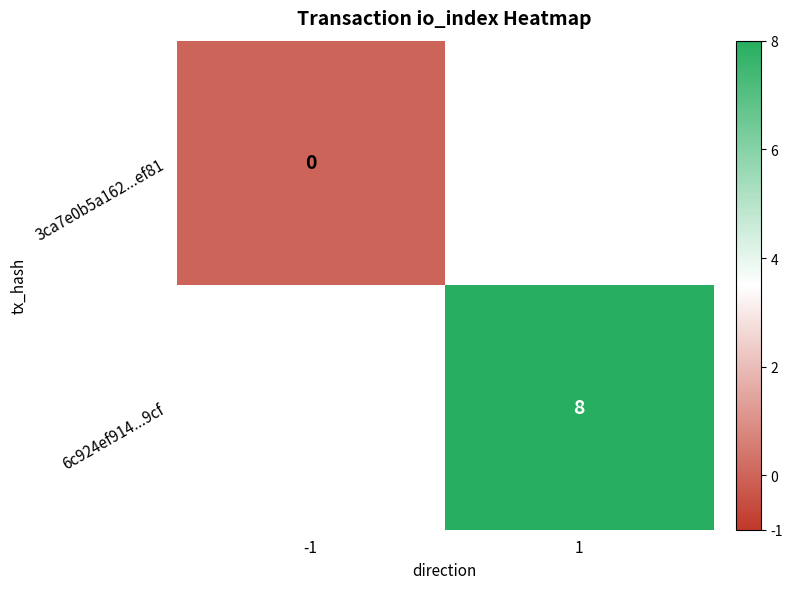

The 6c924ef914...9cf series shows 8 at 1. True or false?

True